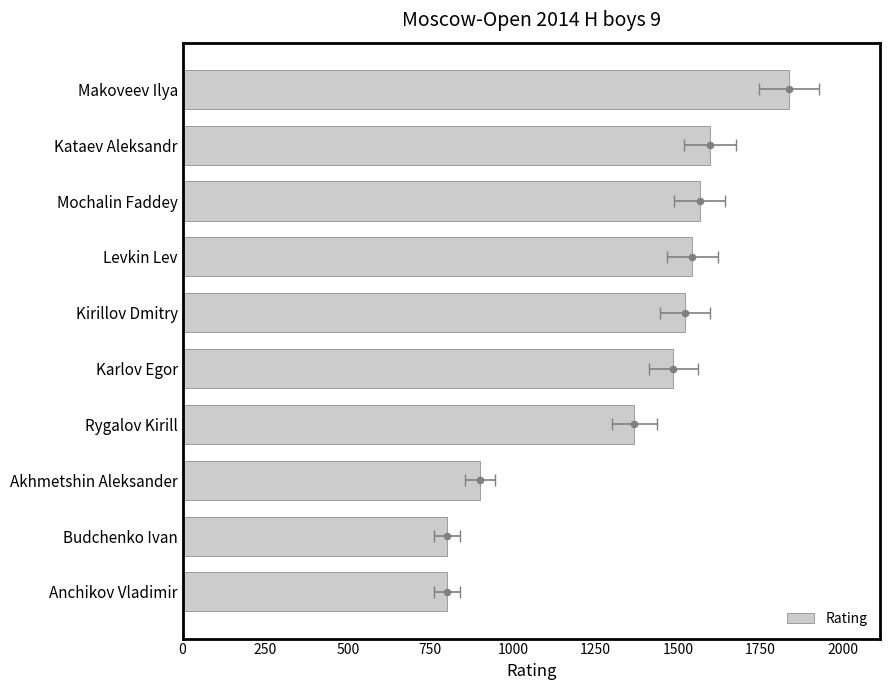

What is the change in value from Akhmetshin Aleksander to Kirillov Dmitry?

+622